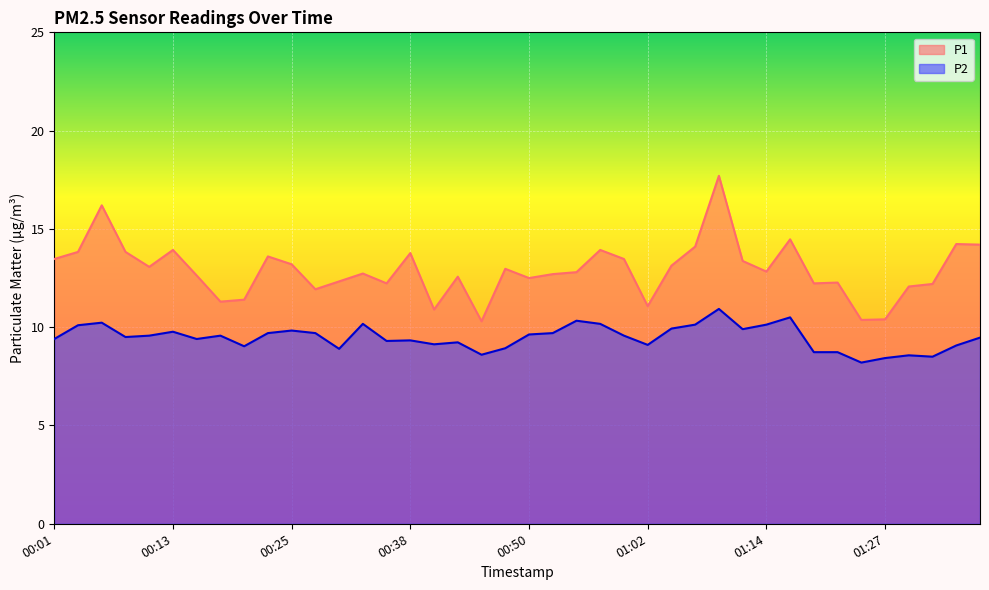

True or false: P2 and P1 cross at least once.

False